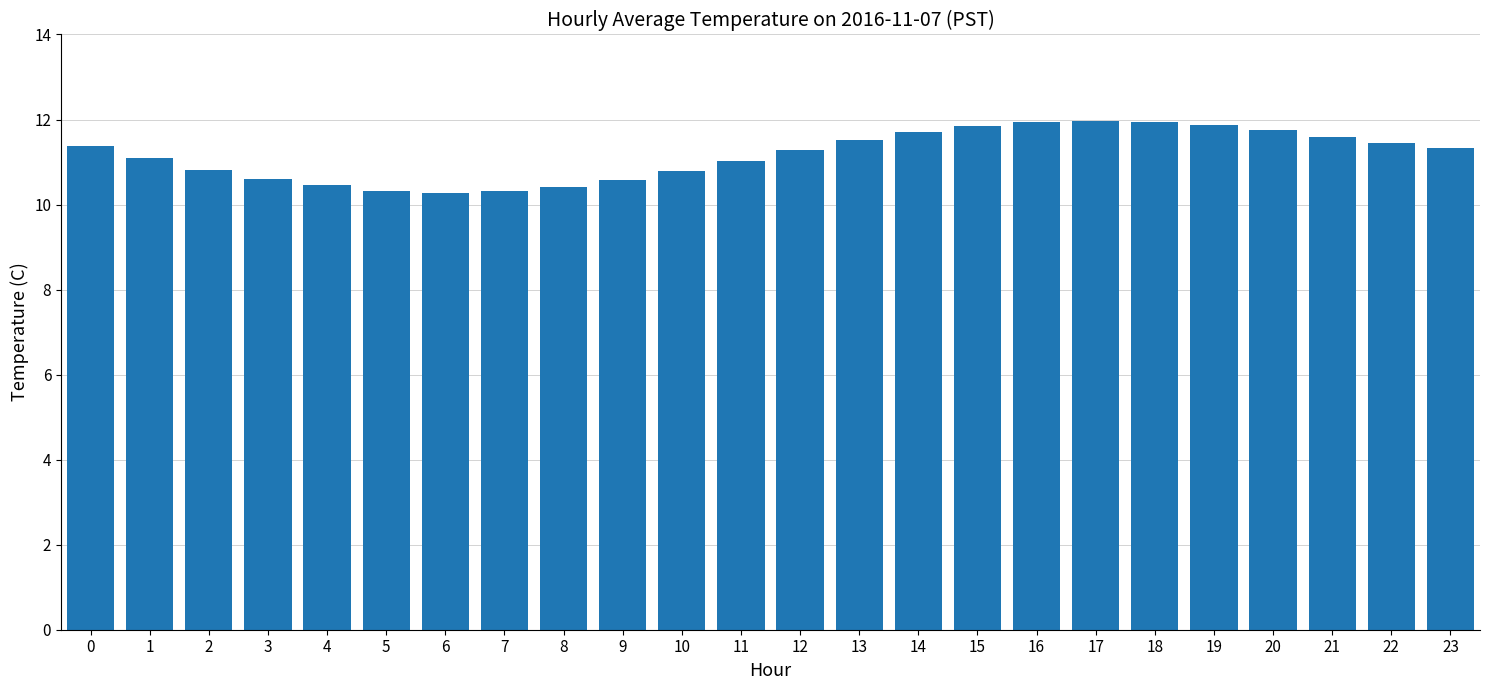

What is the change in value from 5 to 23?

+1.0